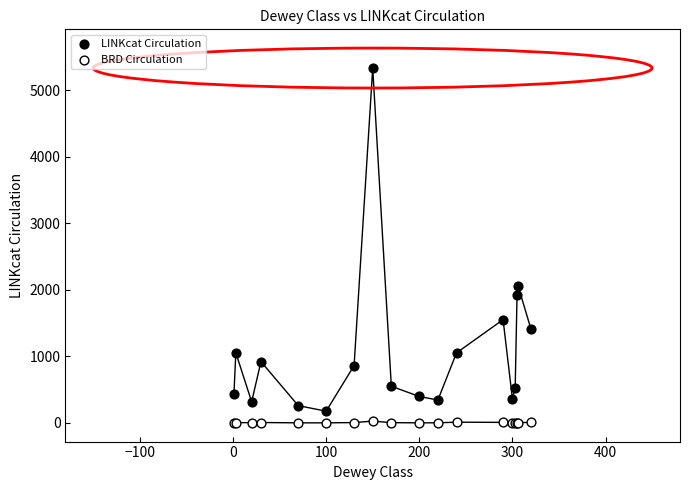

Which series has the largest Y range (max minus min)?

LINKcat Circulation